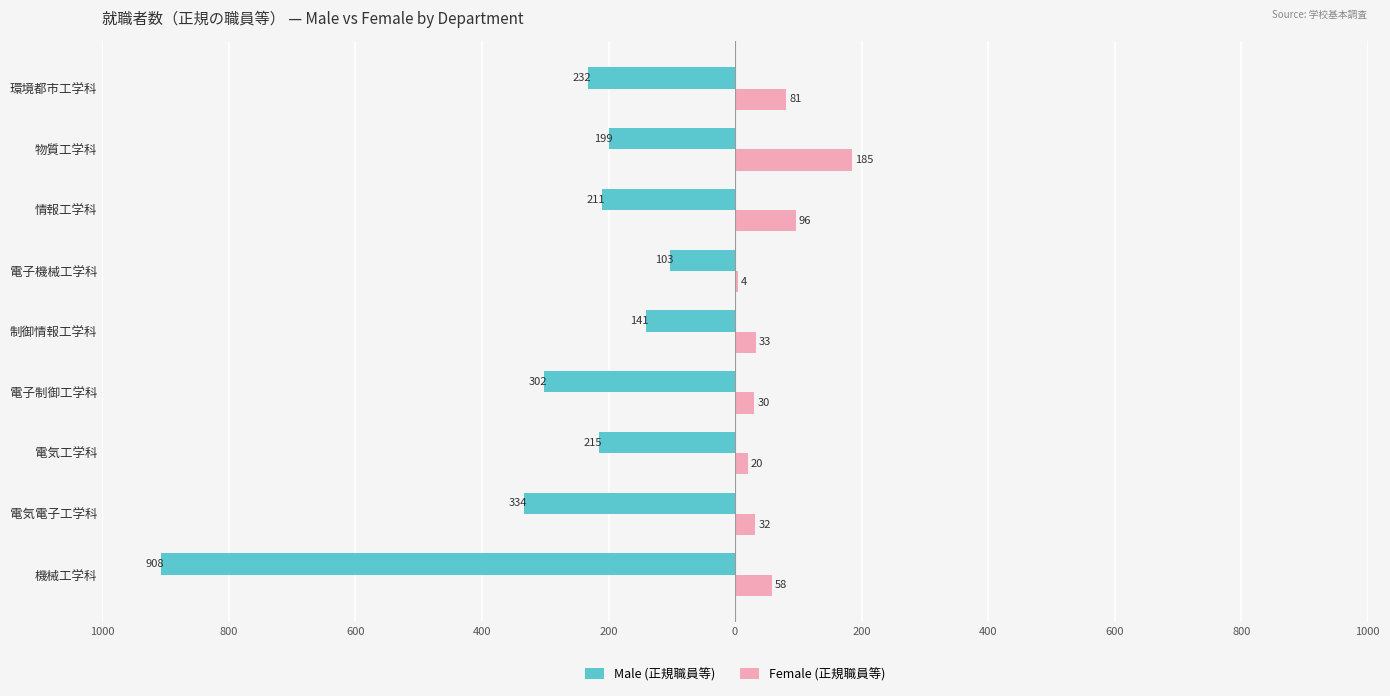

What are all the series names shown in the legend?

Male (正規職員等), Female (正規職員等)